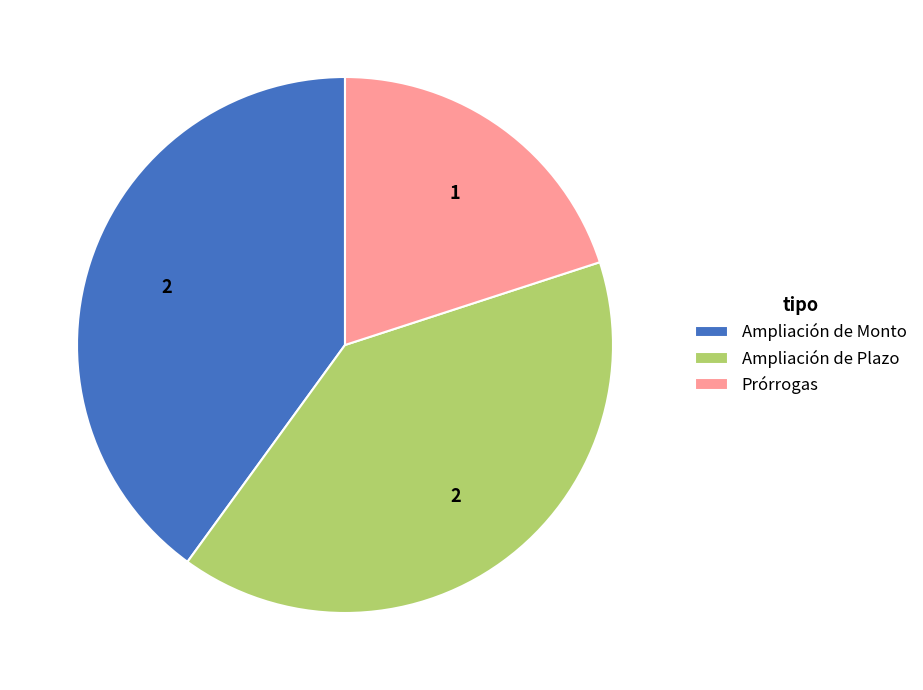

What is the ratio of the value at Ampliación de Monto to the value at Ampliación de Plazo?

1.0